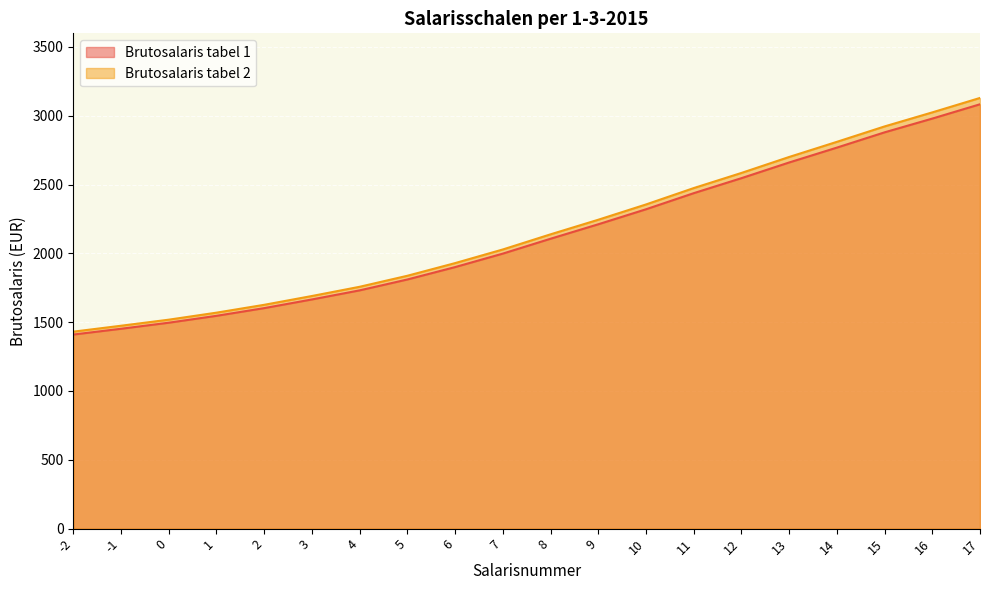

Which series changed the most between 3 and 8?

Brutosalaris tabel 2